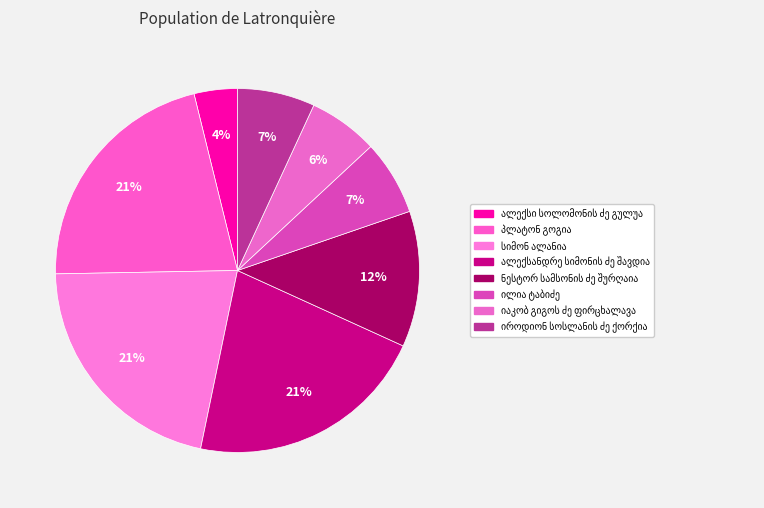

How many segments does this pie chart have?

8